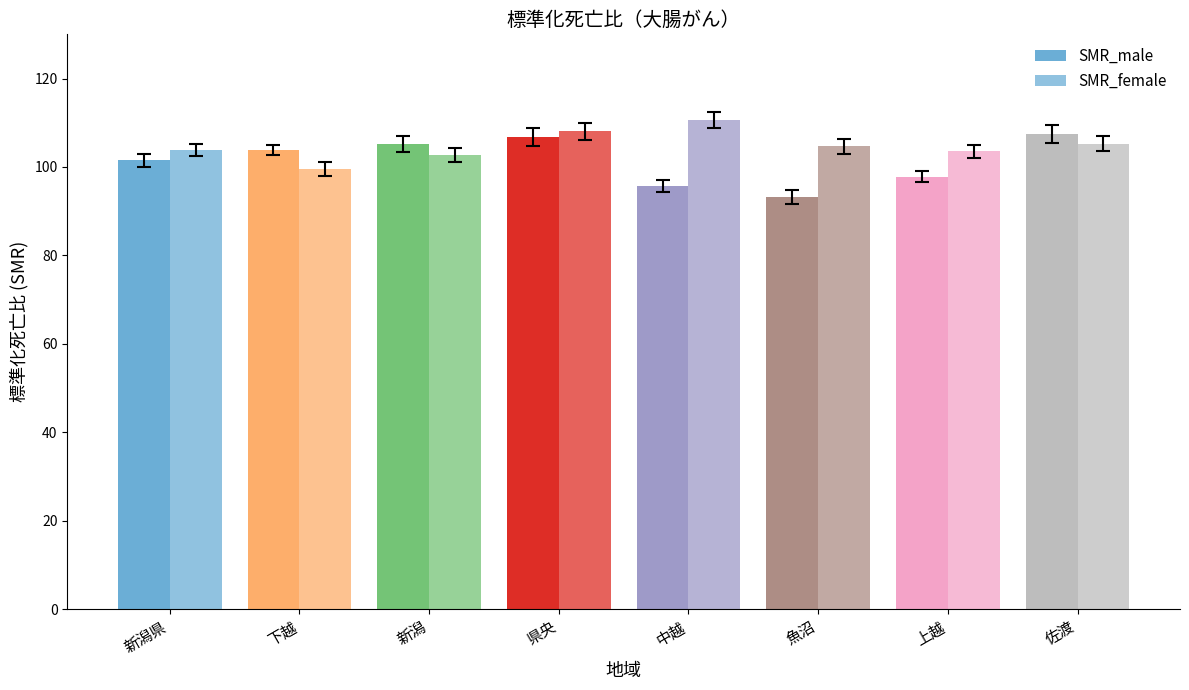

Is it true that SMR_male equals 53.7 at 新潟県?

False